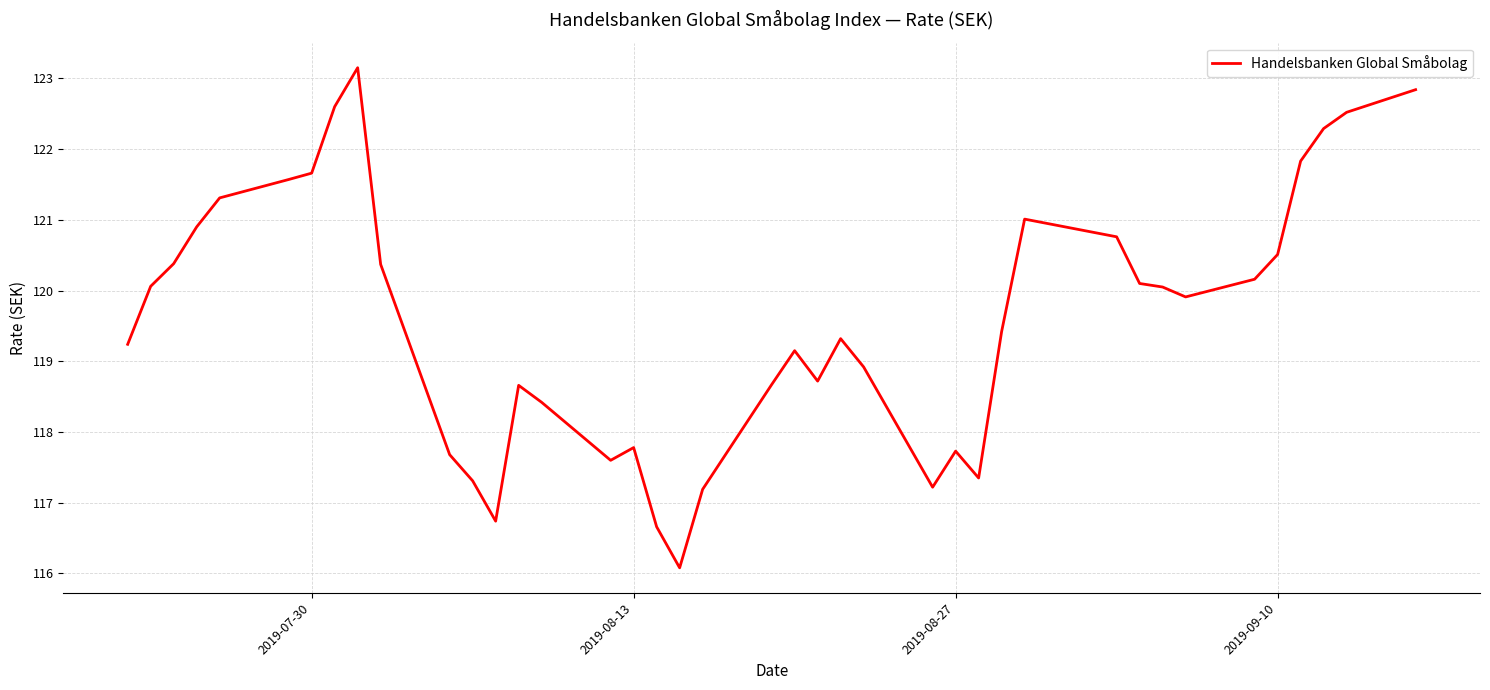

What is the greatest value displayed?

123.2